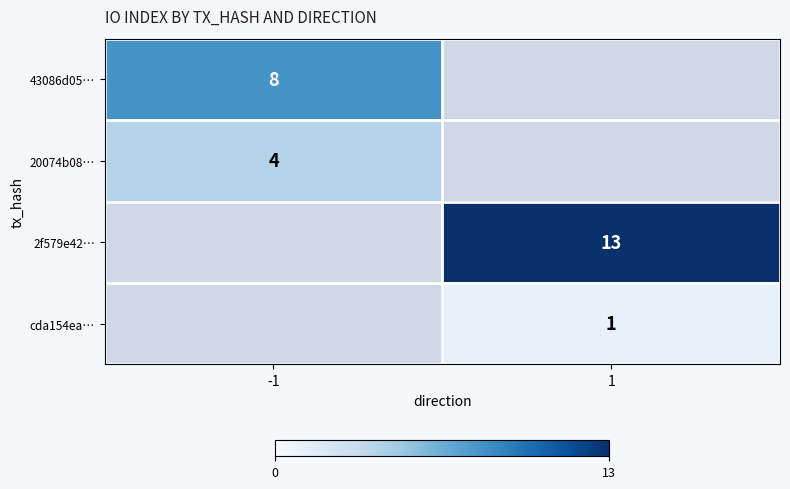

Which has a higher value, -1 or 1?

1